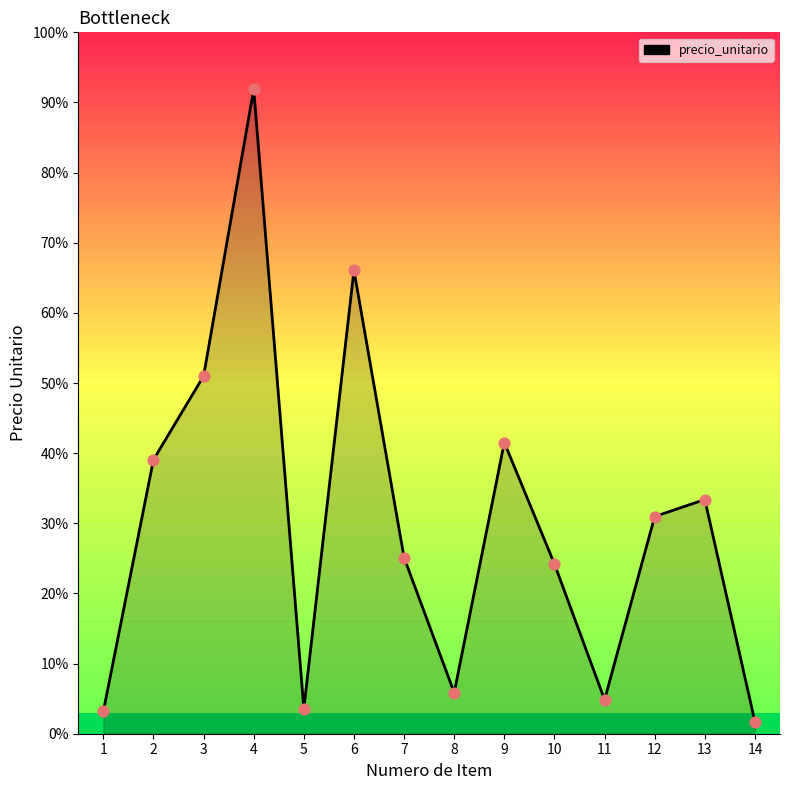

Between 6 and 10, which is larger?

6